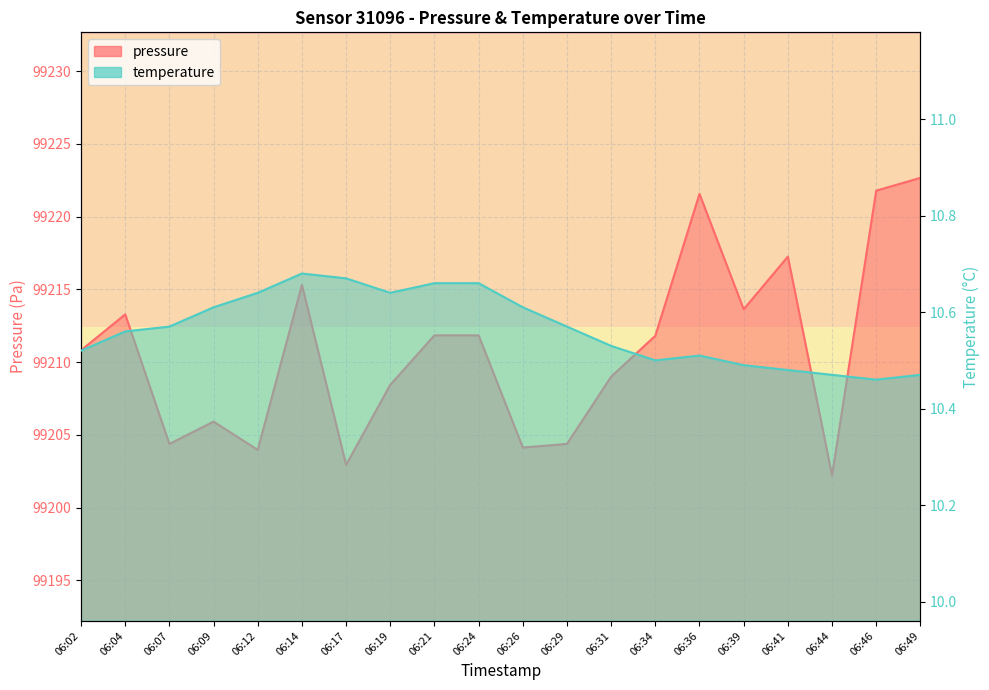

How many lines are shown in the chart?

2